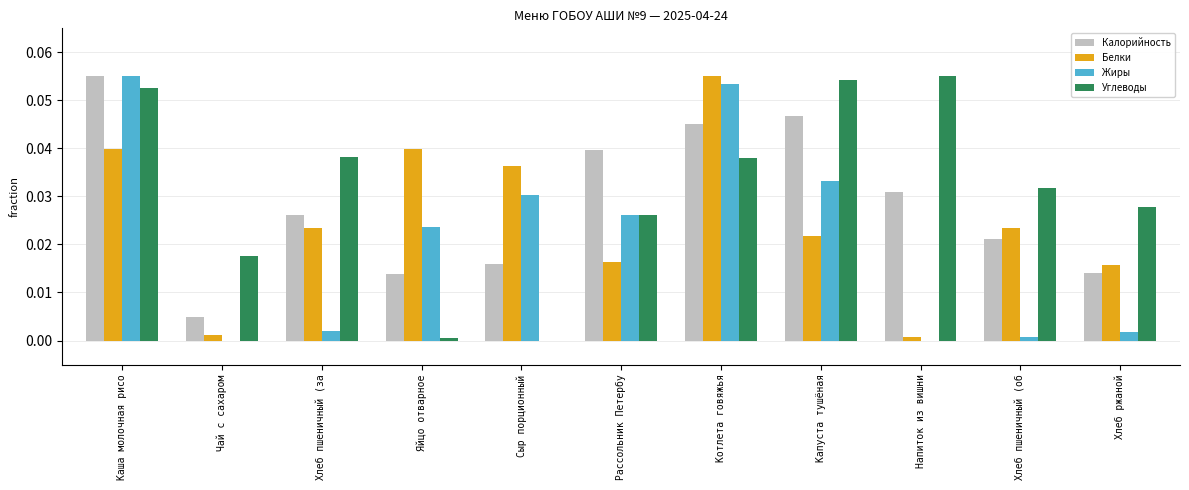

What is the sum of all Калорийность values?

0.3